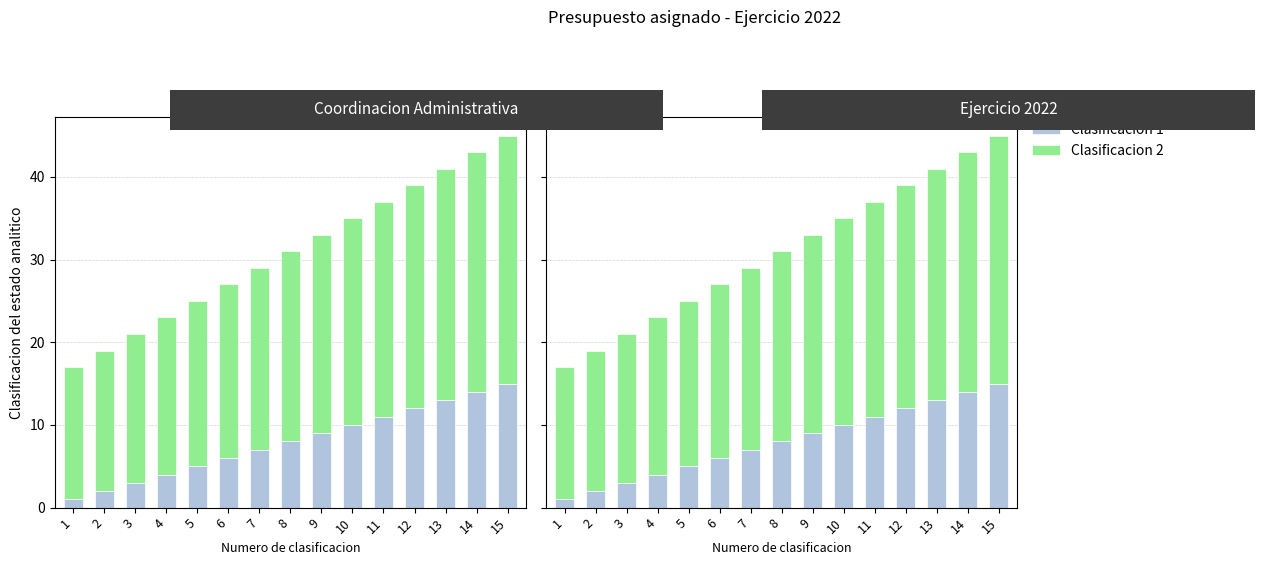

How many values in the Clasificacion 1 series exceed 8?

7